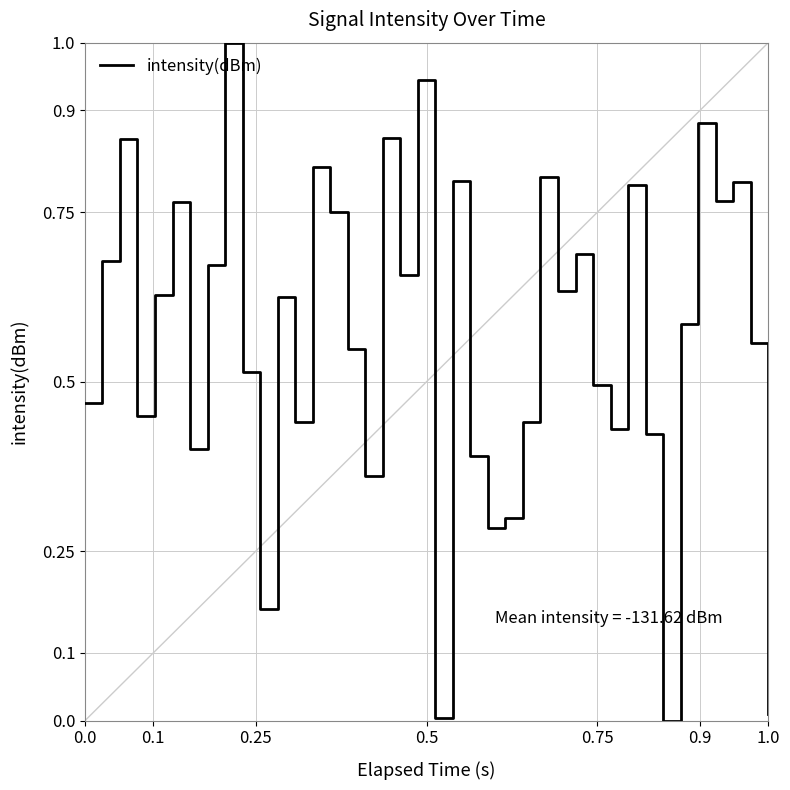

True or false: the data has more than 1 interior local peaks.

True